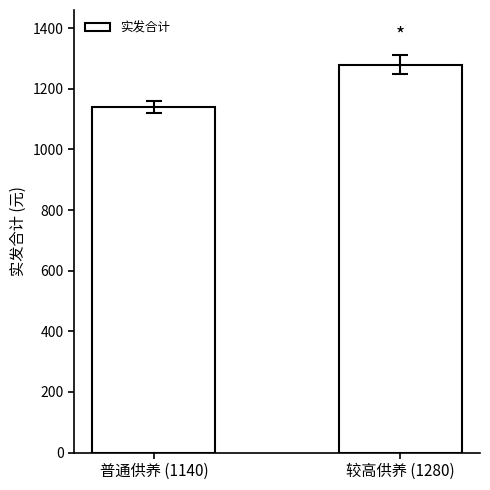

Which label corresponds to the smallest value in the chart?

普通供养 (1140)